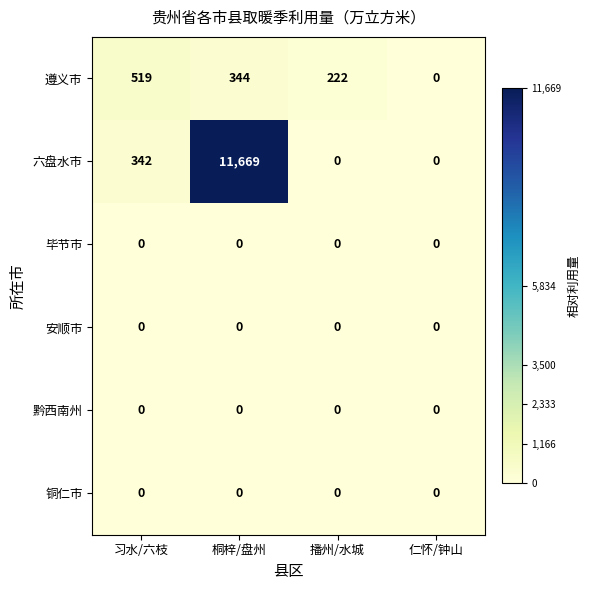

Is it true that 安顺市 equals 0 at 桐梓/盘州?

True